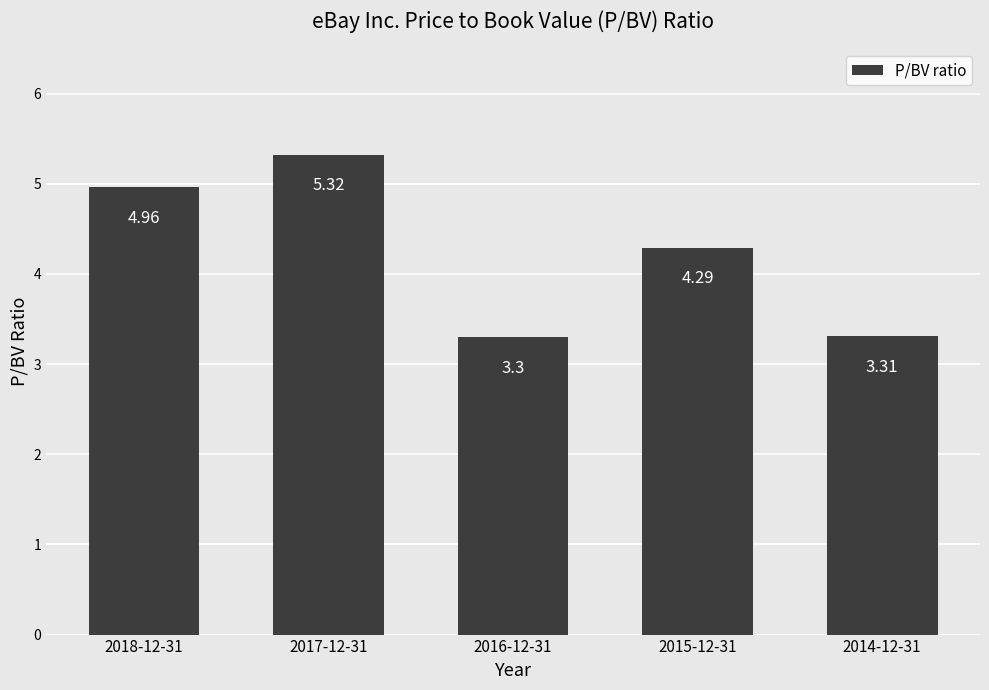

The value at 2015-12-31 is 4.3. True or false?

True